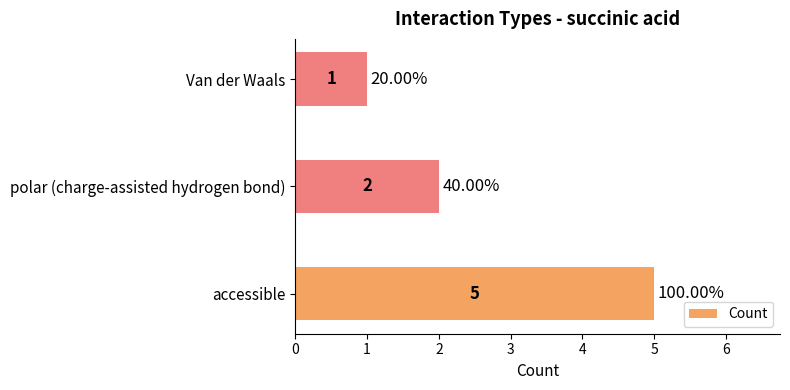

Are the bars horizontal?

Yes